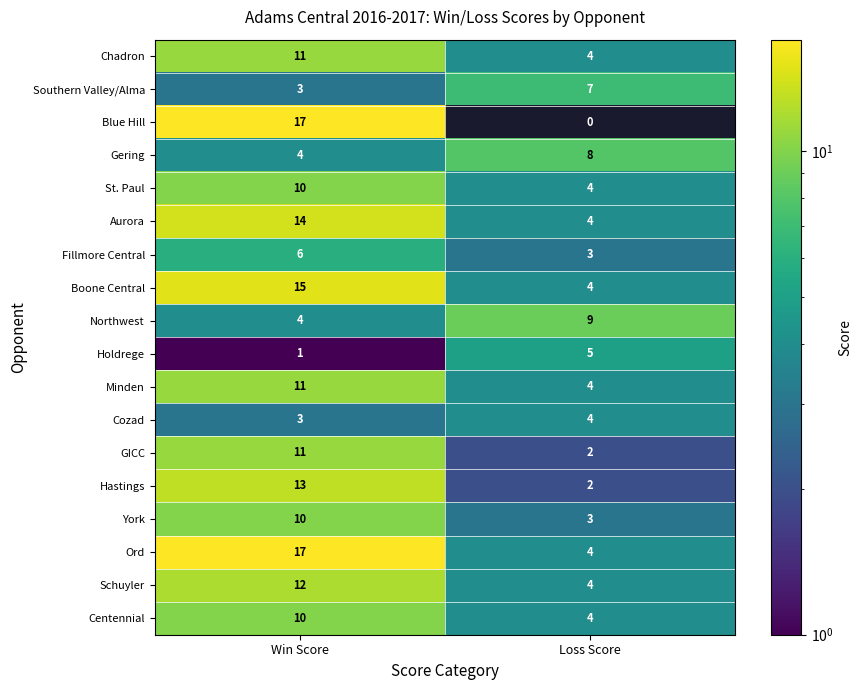

The Hastings series shows 7 at Win Score. True or false?

False